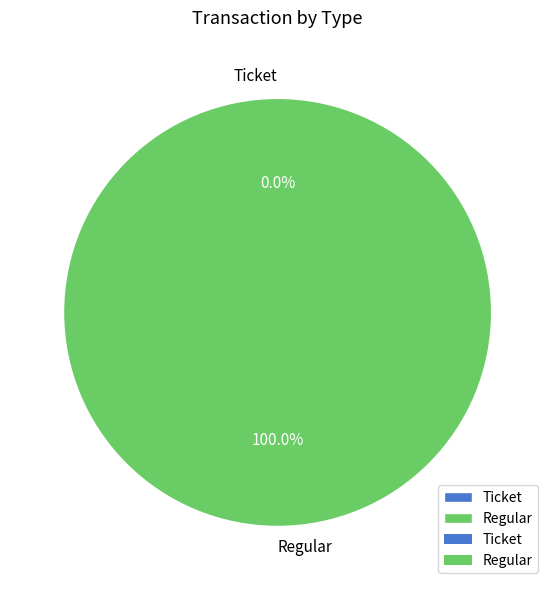

Is the sum of Regular and Ticket greater than half?

Yes